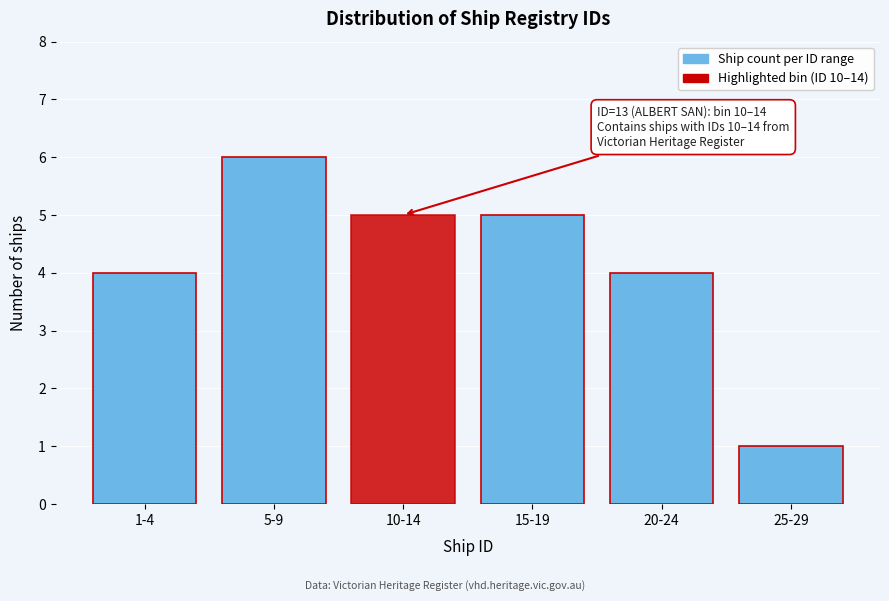

Reading left to right, list all the values displayed in this chart.

1-4=4	5-9=6	10-14=5	15-19=5	20-24=4	25-29=1